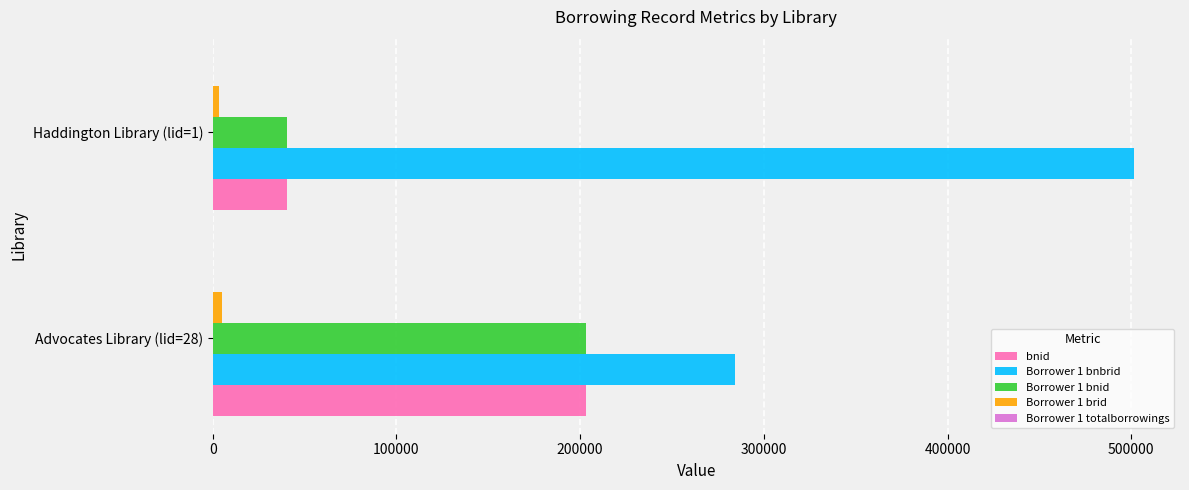

The value of Borrower 1 bnid at Haddington Library (lid=1) is 40273. True or false?

True